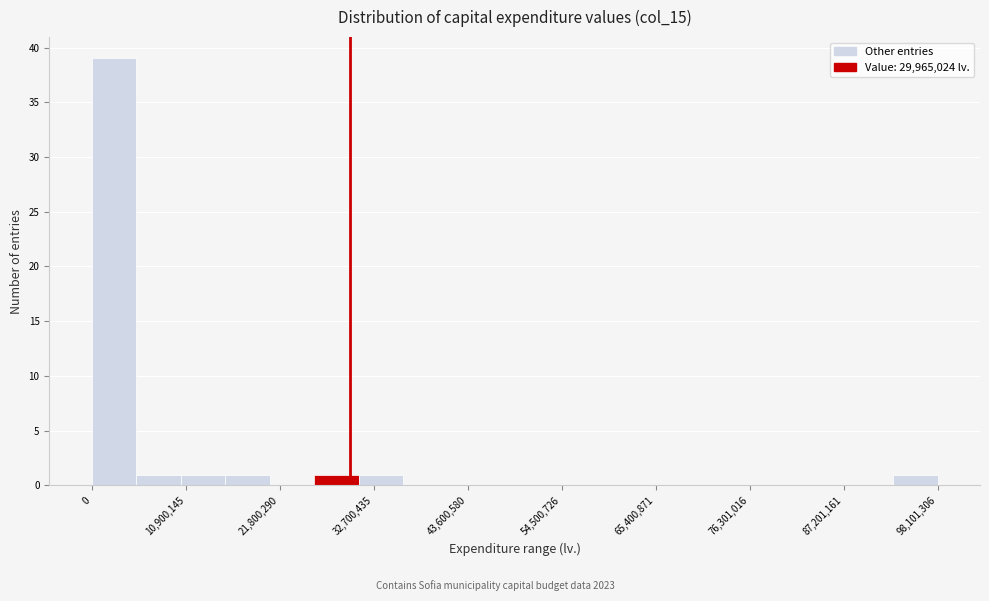

Read against the x-axis, roughly where is the centre of the tallest bar?

2000000